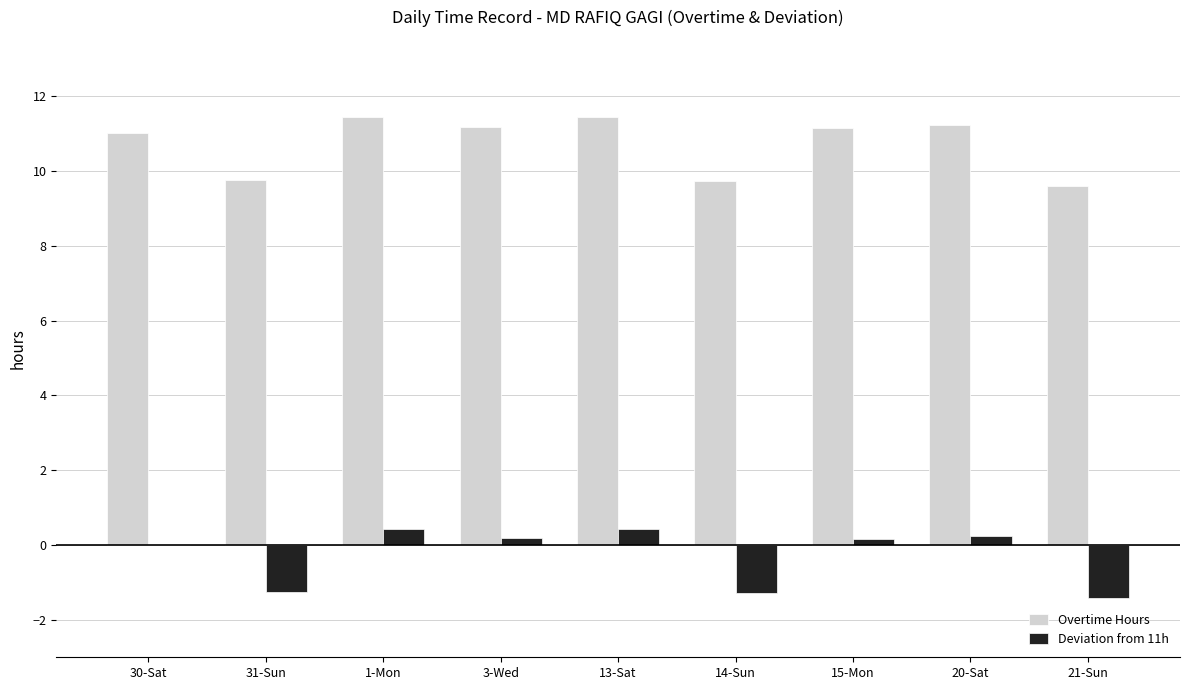

What is the highest value of the Deviation from 11h series?

0.4